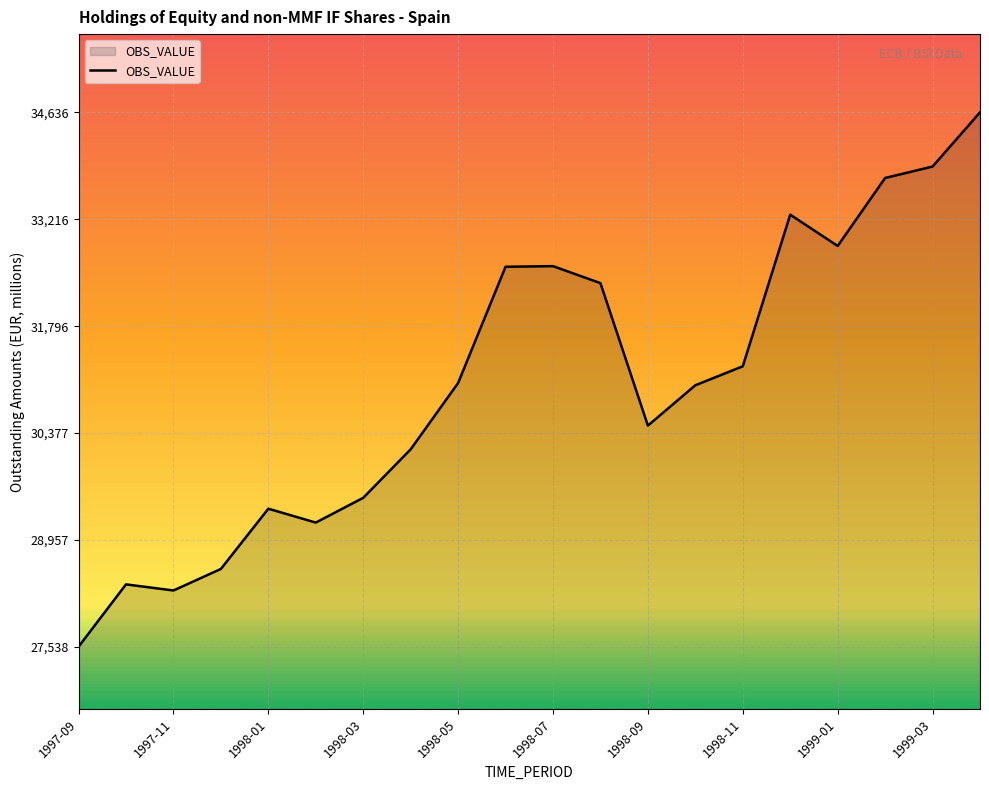

What is the maximum value shown in the chart?

34636